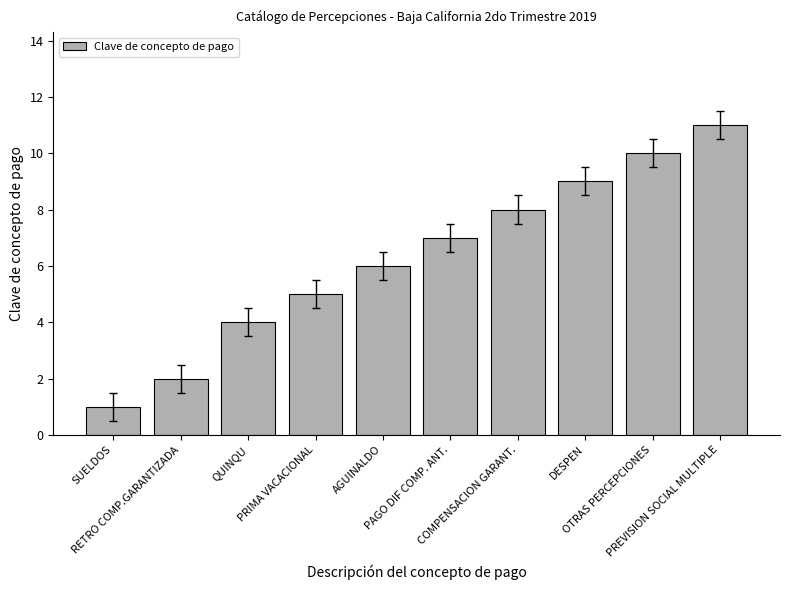

Rank the categories by value from lowest to highest.

SUELDOS, RETRO COMP.GARANTIZADA, QUINQU, PRIMA VACACIONAL, AGUINALDO, PAGO DIF COMP. ANT., COMPENSACION GARANT., DESPEN, OTRAS PERCEPCIONES, PREVISION SOCIAL MULTIPLE